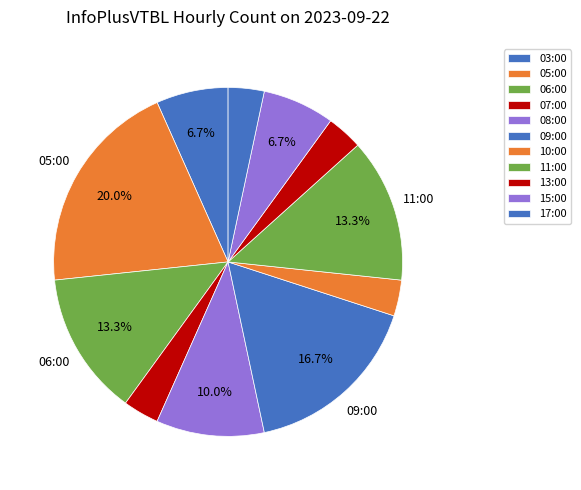

What is the smallest slice in the pie chart?

07:00